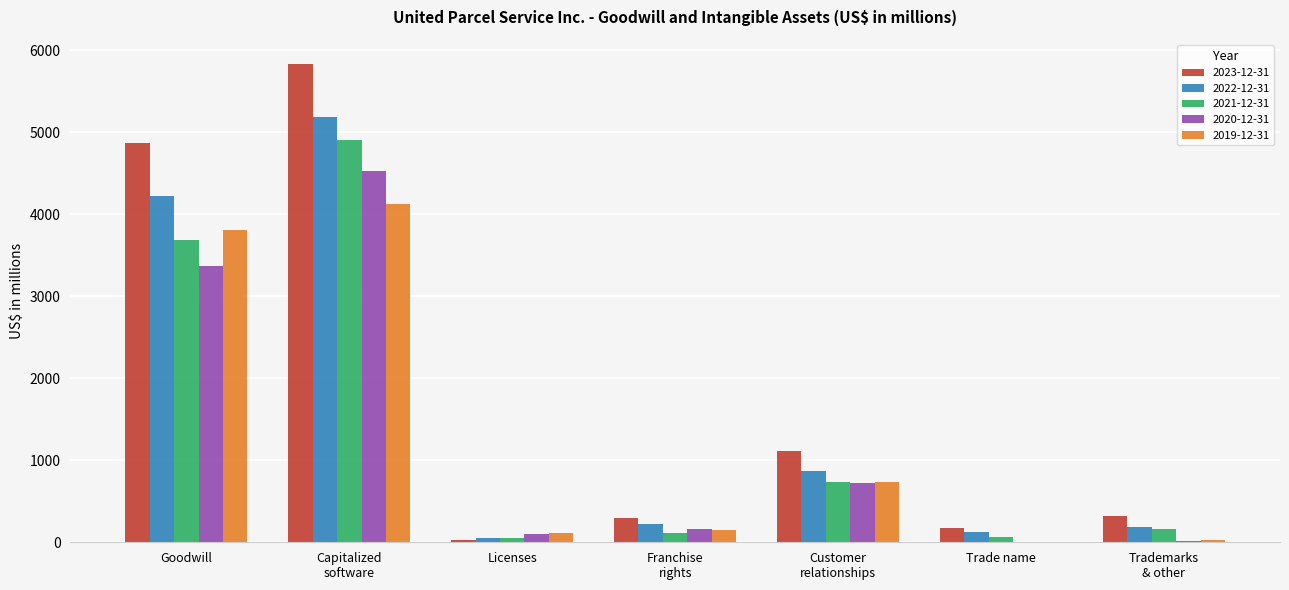

Is it true that 2019-12-31 equals 3813 at Goodwill?

True